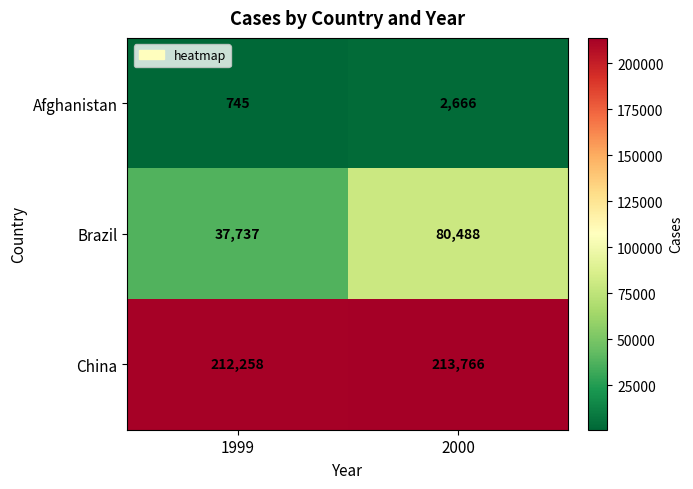

Reading right to left, list all the values displayed in this chart.

Afghanistan: 2666	745
Brazil: 80488	37737
China: 213766	212258